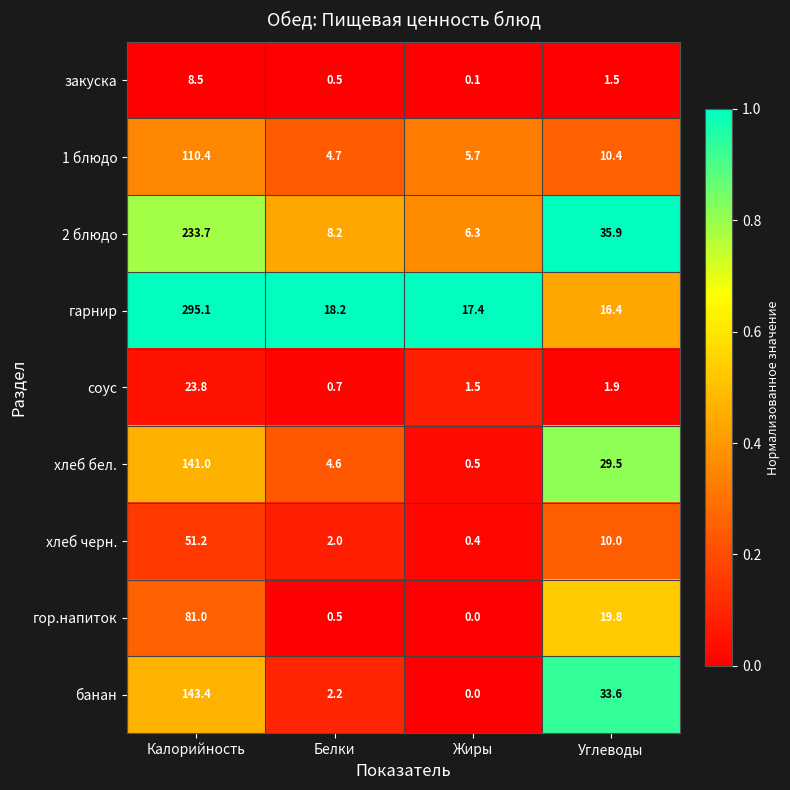

At how many categories does at least one series exceed 0?

4